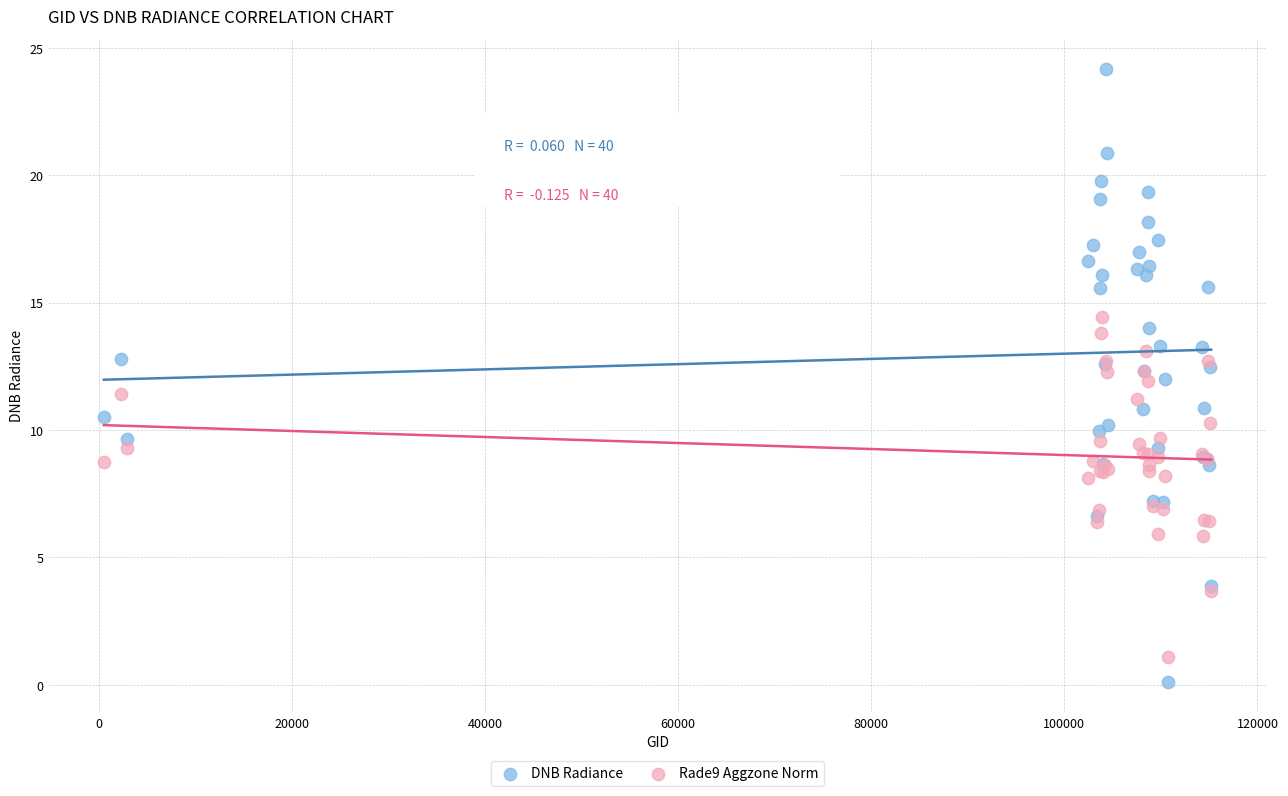

Which series has the largest Y range (max minus min)?

DNB Radiance